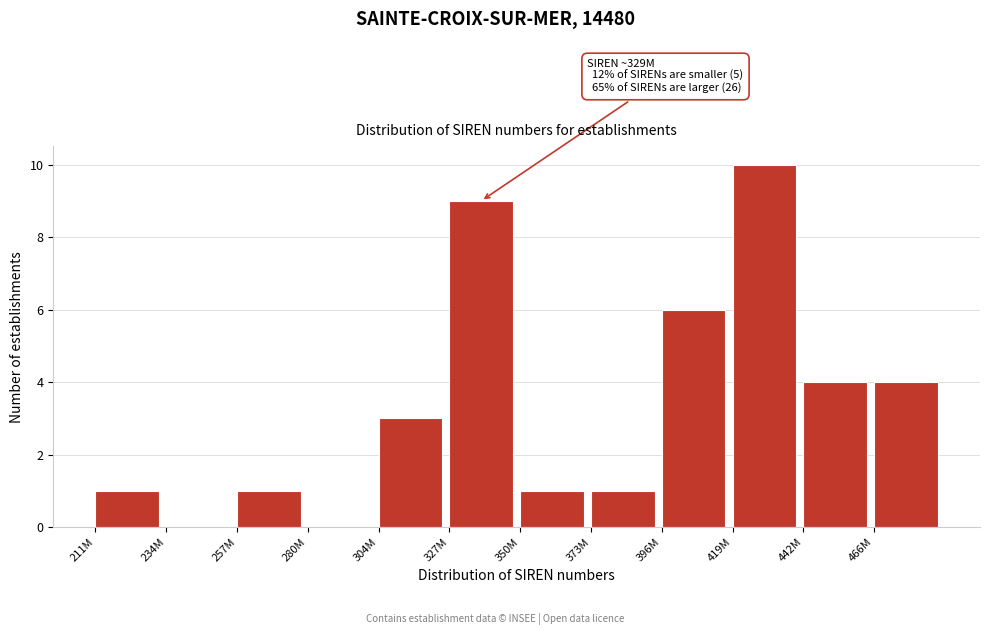

Reading right to left, transcribe all the data shown in this chart.

466M=4	442M=4	419M=10	396M=6	373M=1	350M=1	327M=9	304M=3	280M=0	257M=1	234M=0	211M=1